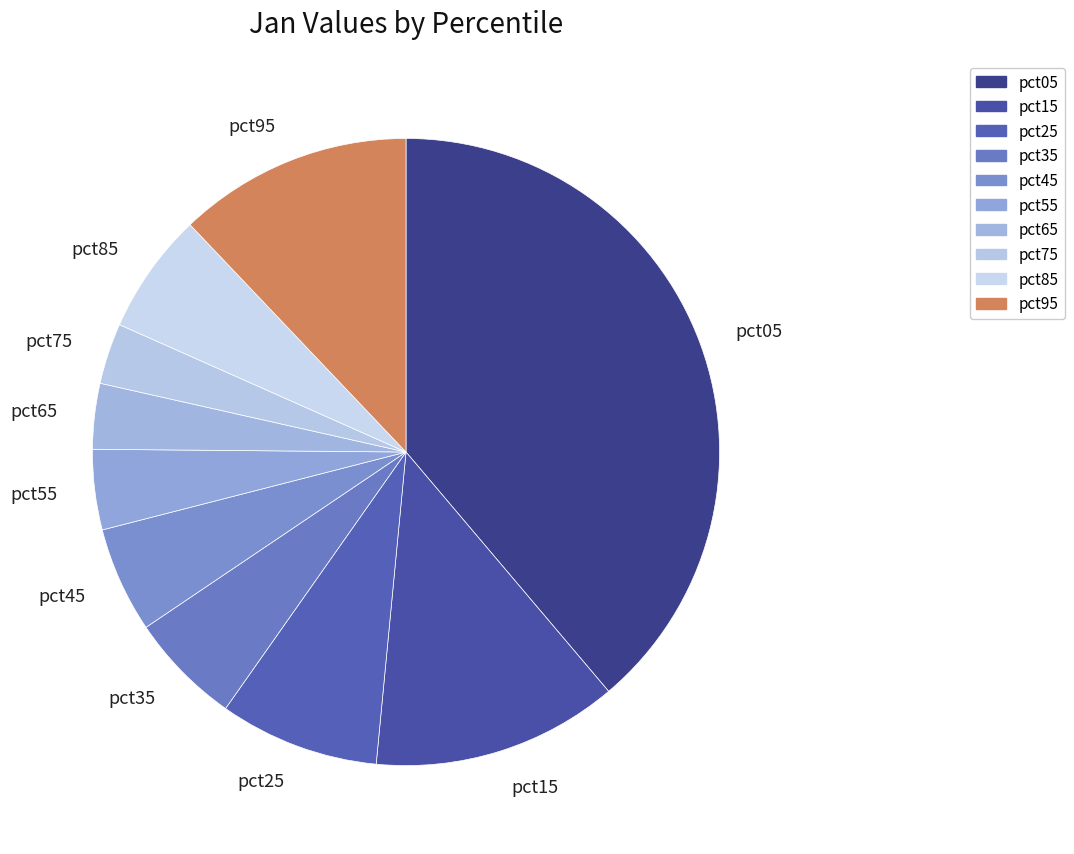

Which category has the biggest portion of the pie?

pct05